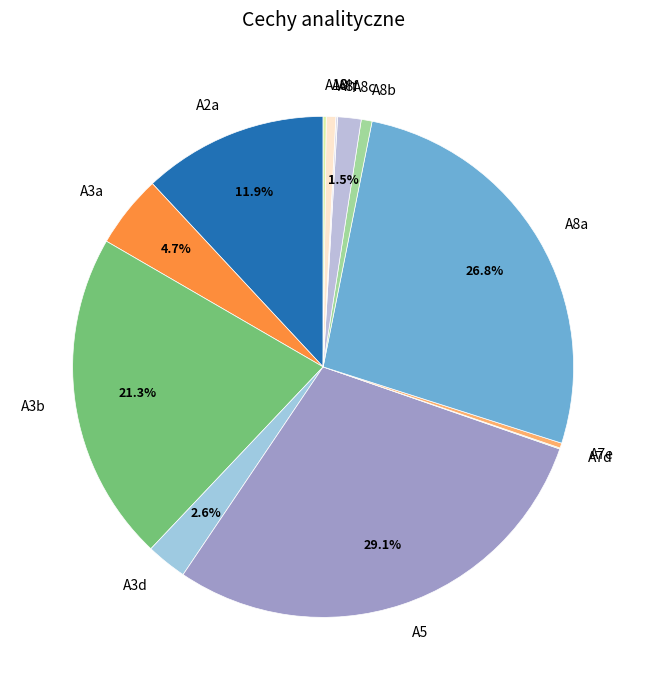

Is the sum of A3a and A8b greater than half?

No